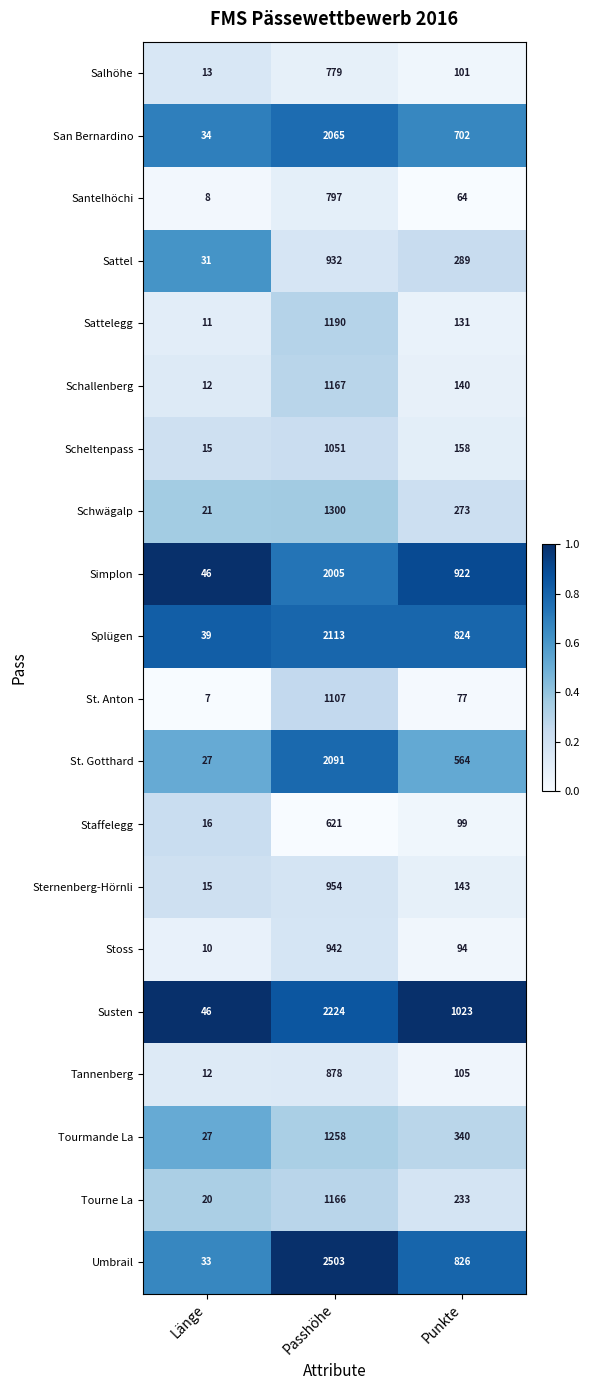

What value does the Scheltenpass series have at Passhöhe, to the nearest 50?

1050